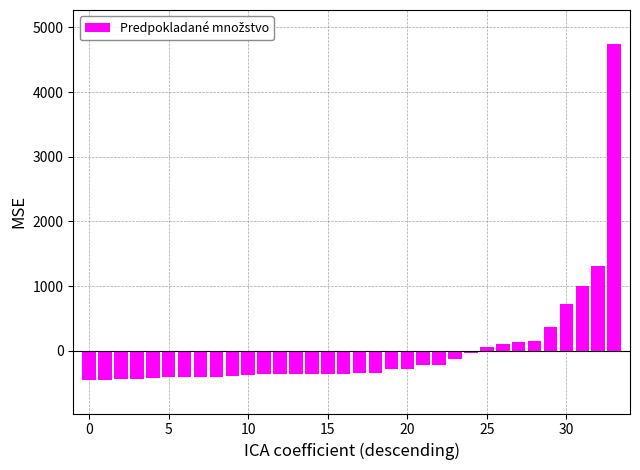

What is the greatest value displayed?

4748.1